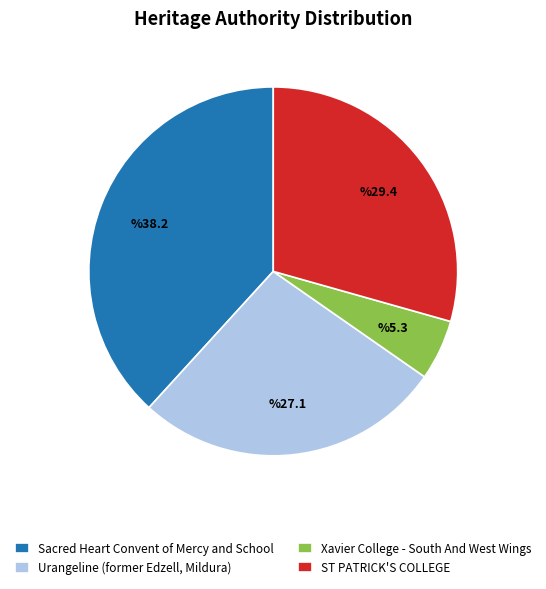

Is it true that Xavier College - South And West Wings is 19% of the pie?

False